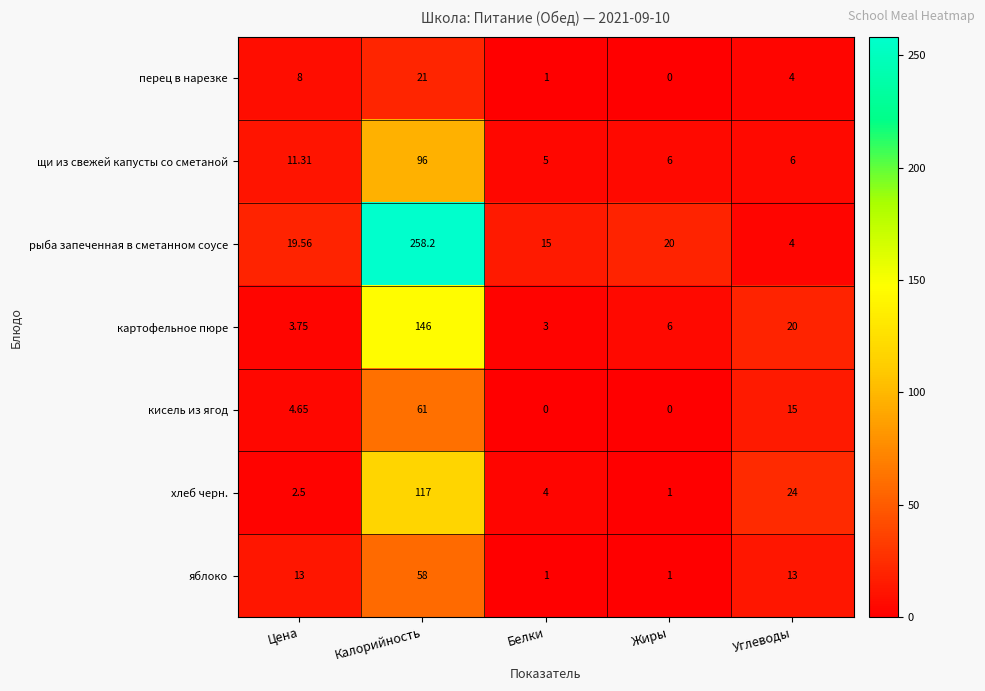

Which series has the largest total across all categories?

рыба запеченная в сметанном соусе